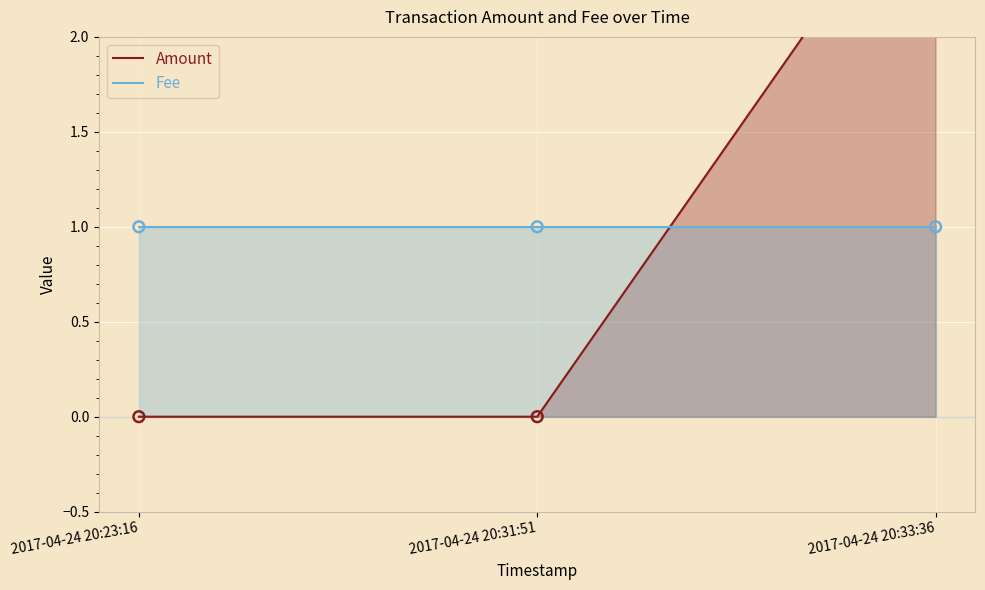

What is the total value across all series at 2017-04-24 20:31:51?

1